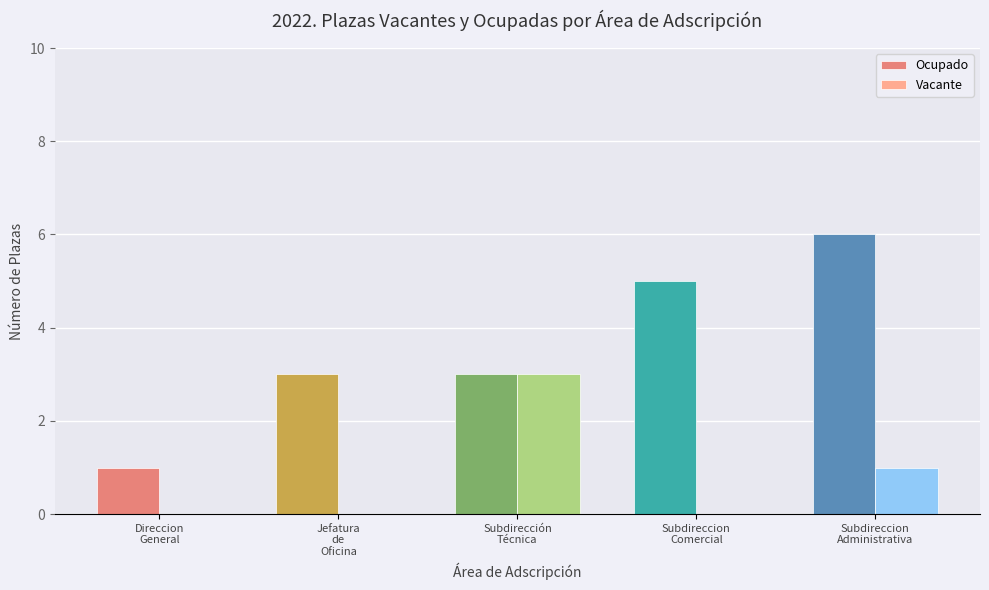

What is the greatest value displayed?

6